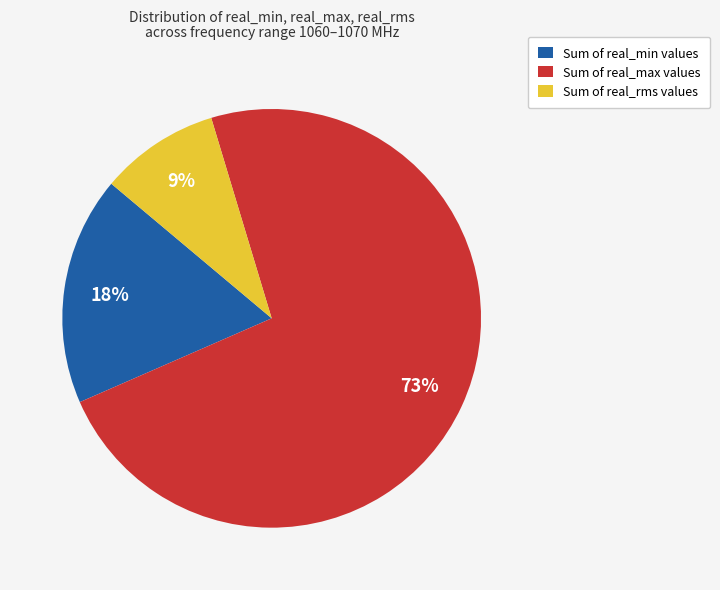

To the nearest percent, what is the average slice percentage?

33%